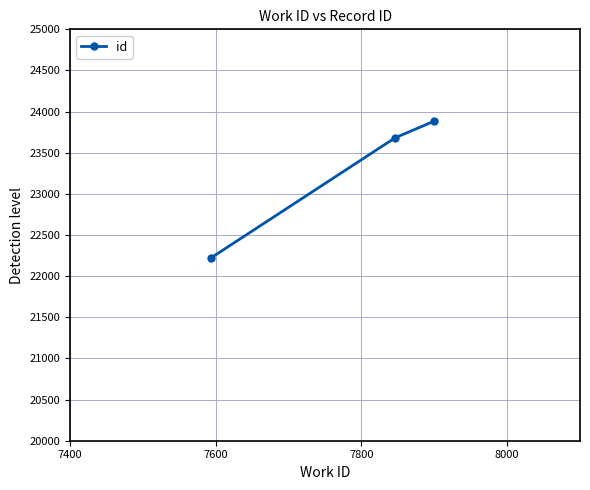

Does the chart display data point markers on the line(s)?

Yes